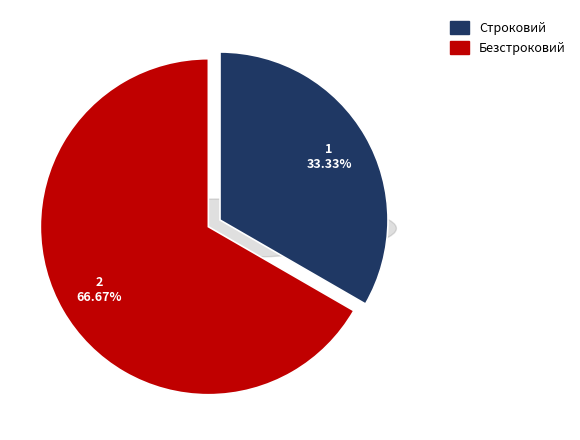

How many segments does this pie chart have?

2